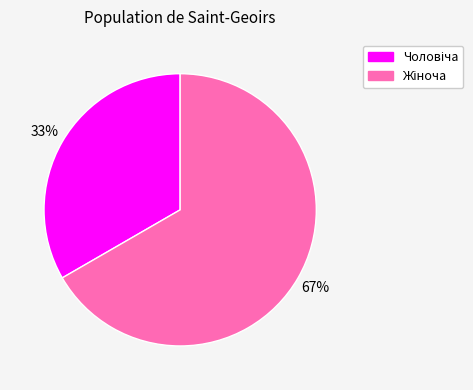

To the nearest percent, what is the average slice percentage?

50%